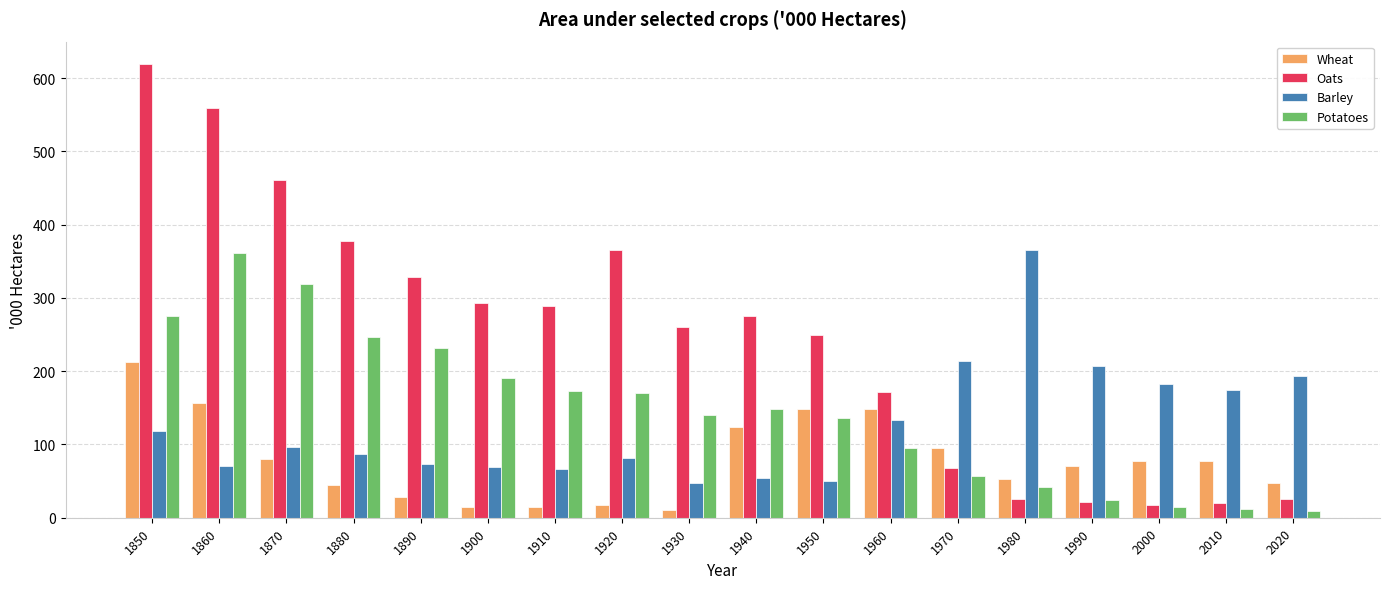

Which category has the highest value across all series?

1850